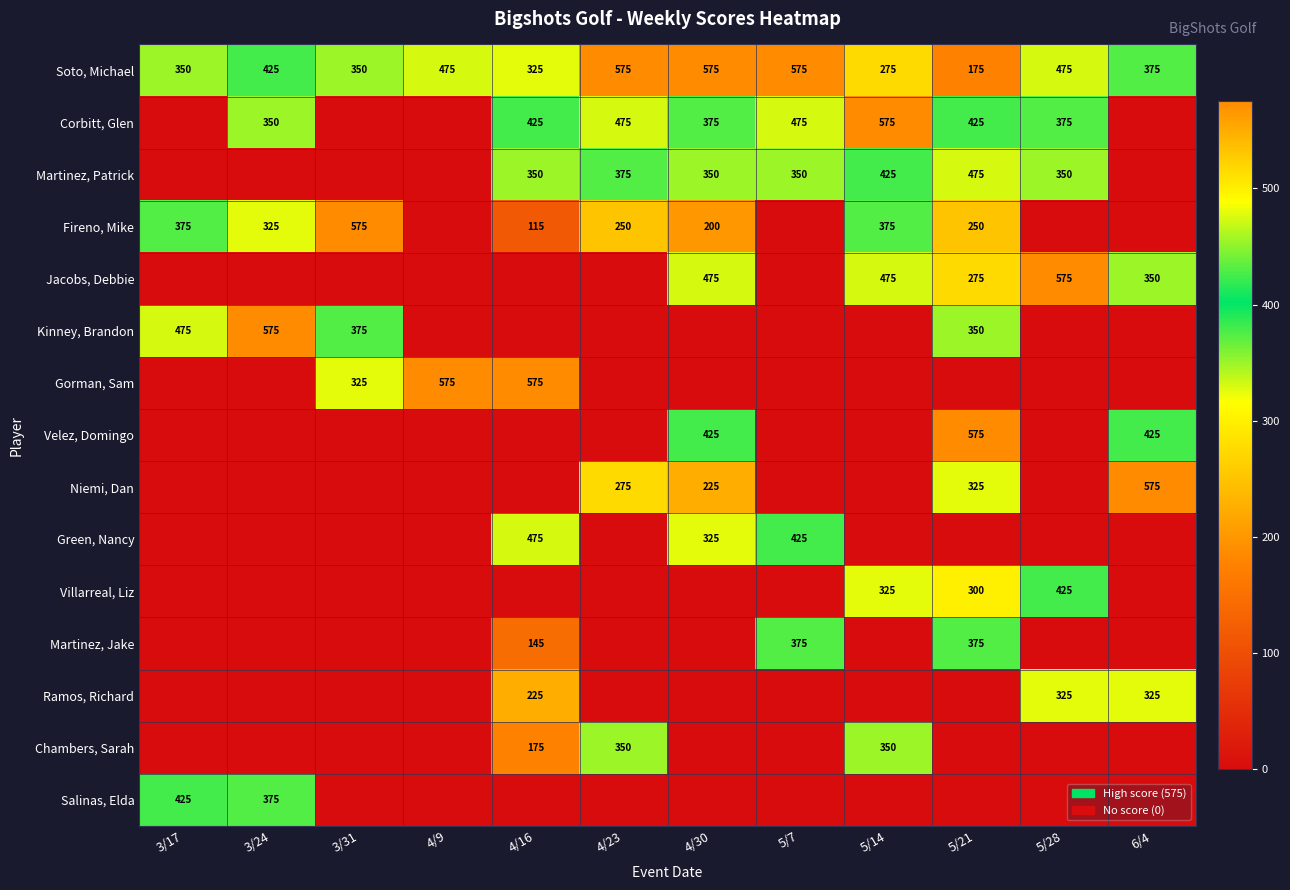

The value of Corbitt, Glen at 4/16 is 425. True or false?

True